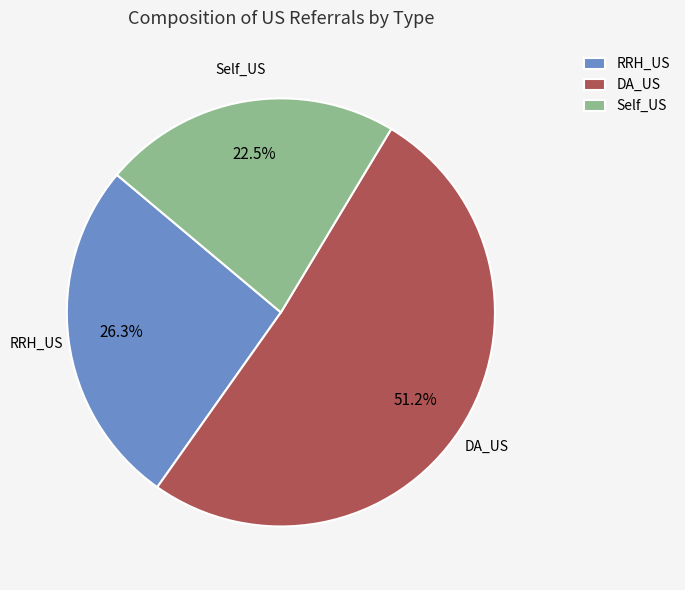

Rank the categories by value from highest to lowest.

DA_US, RRH_US, Self_US